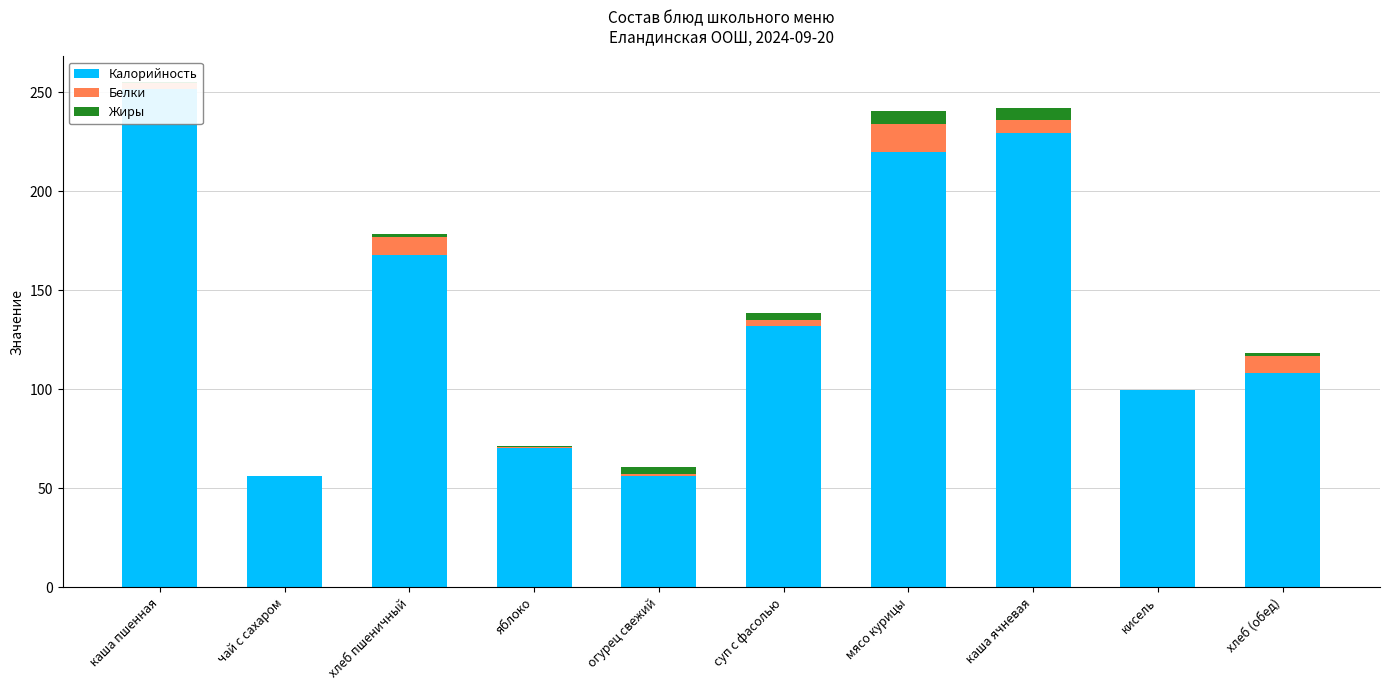

The value of Белки at хлеб (обед) is 8.8. True or false?

True